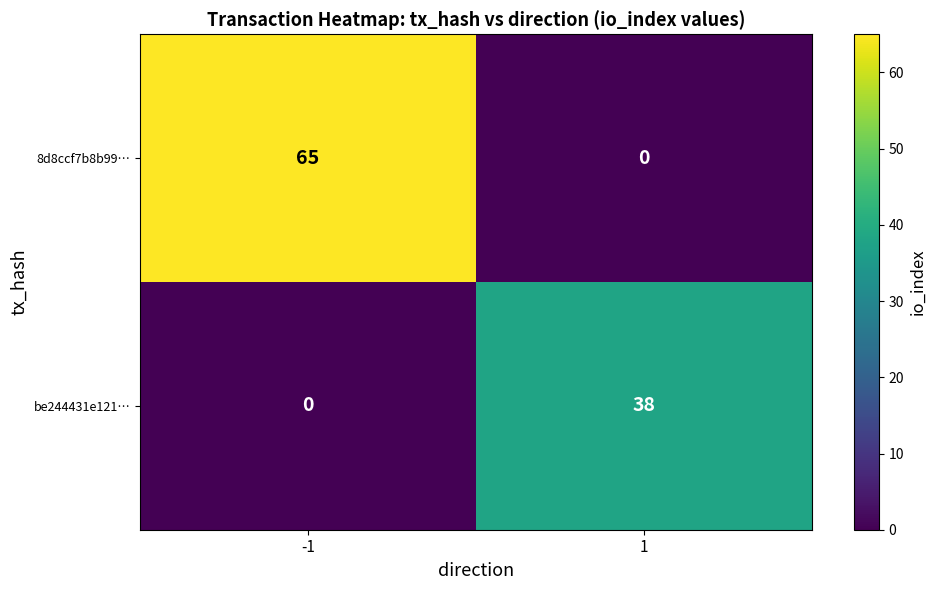

List the series in order of their peak value, lowest first.

be244431e121…, 8d8ccf7b8b99…